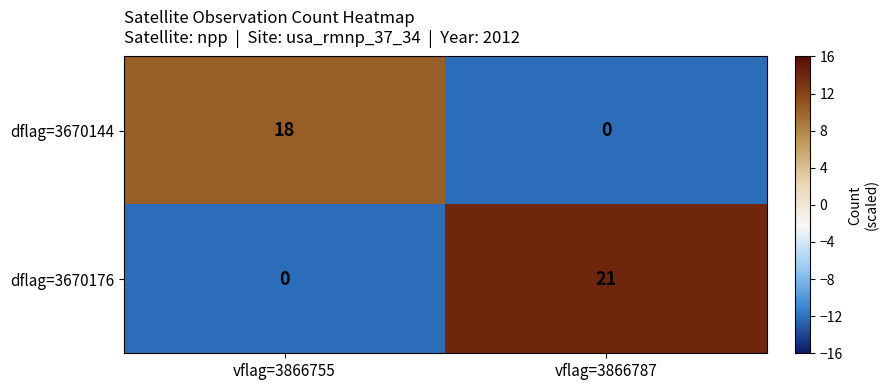

How many distinct data groups are displayed?

2